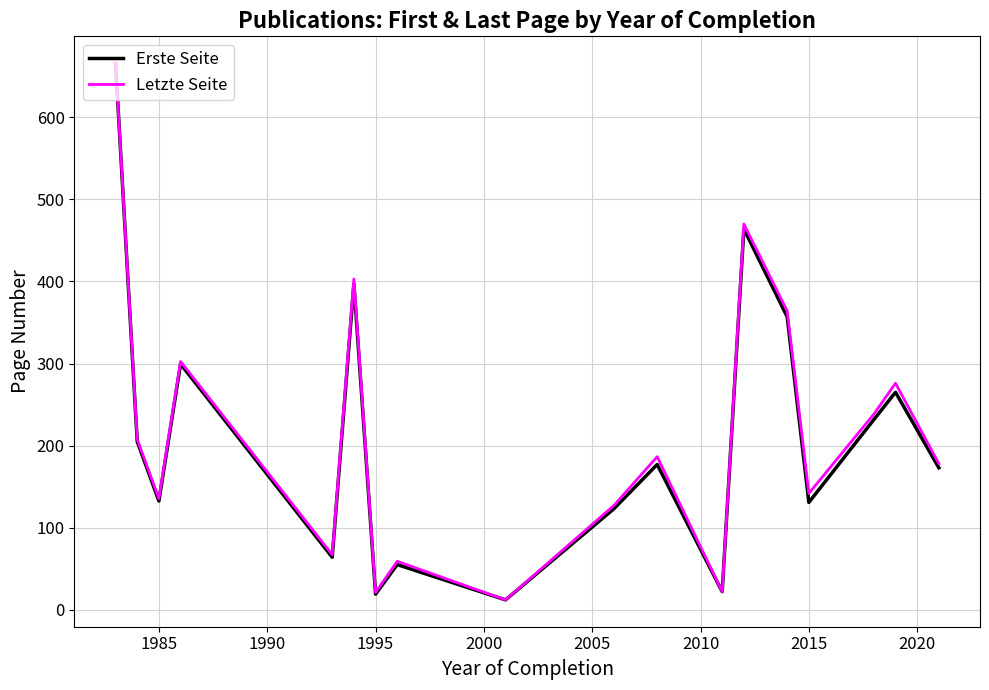

What is the greatest value displayed?

666.0